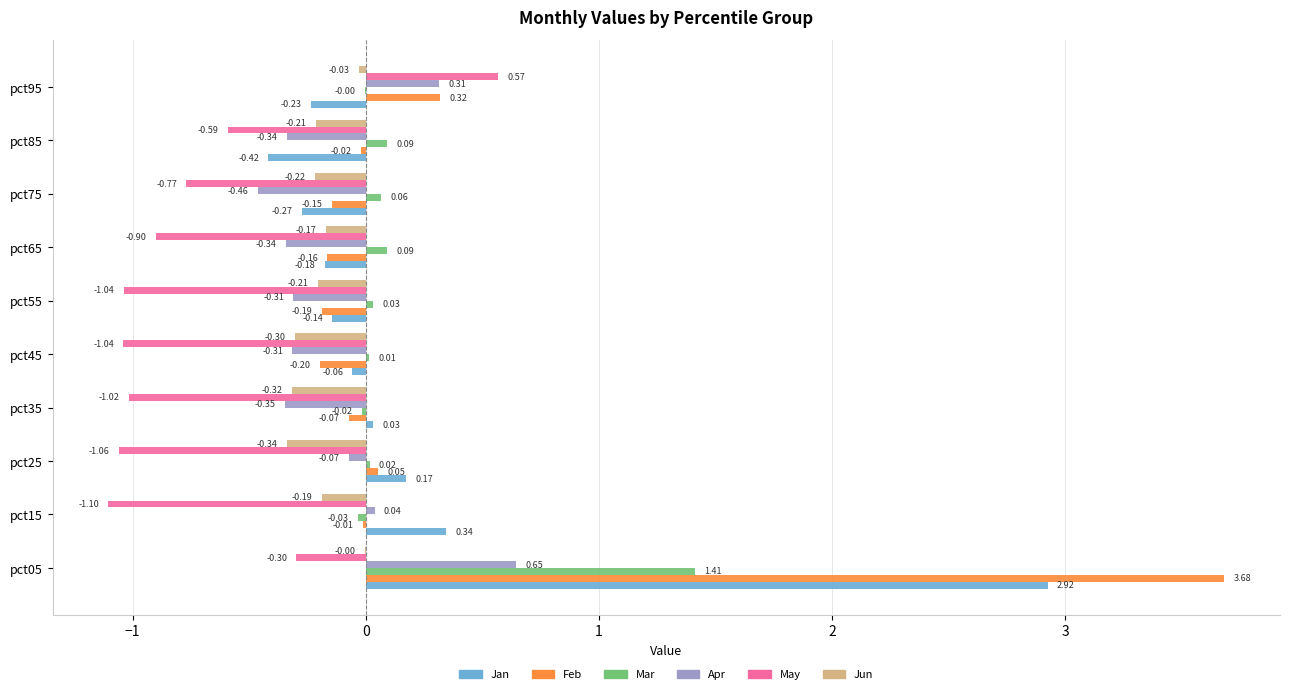

At which category is the sum across all series the highest?

pct05